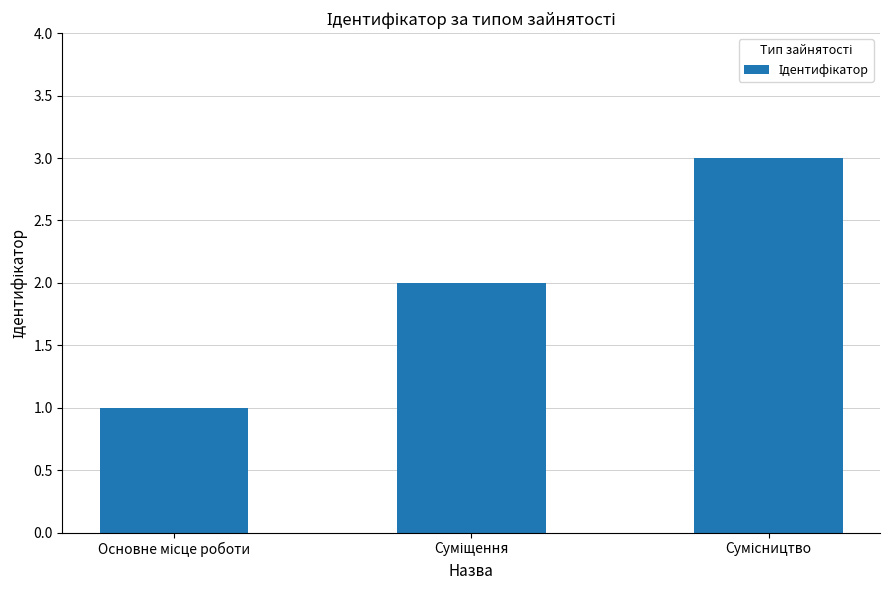

What is the sum of all values?

6